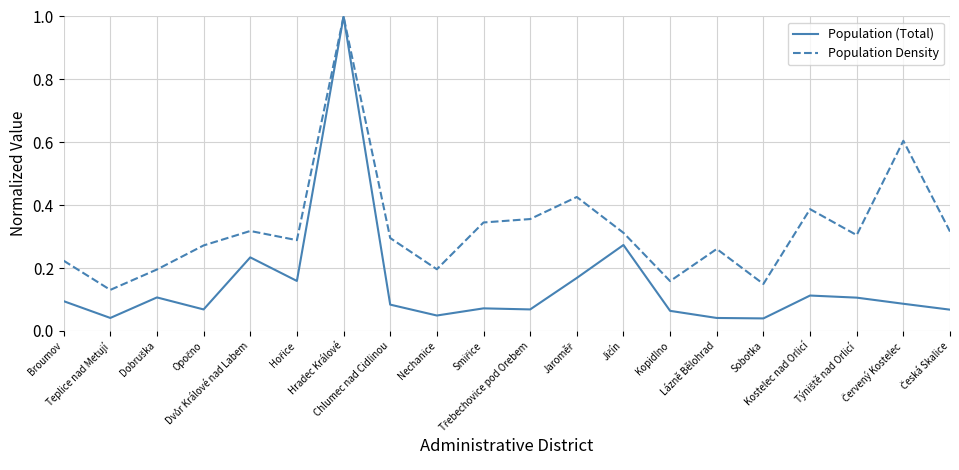

At how many categories does at least one series exceed 0?

20